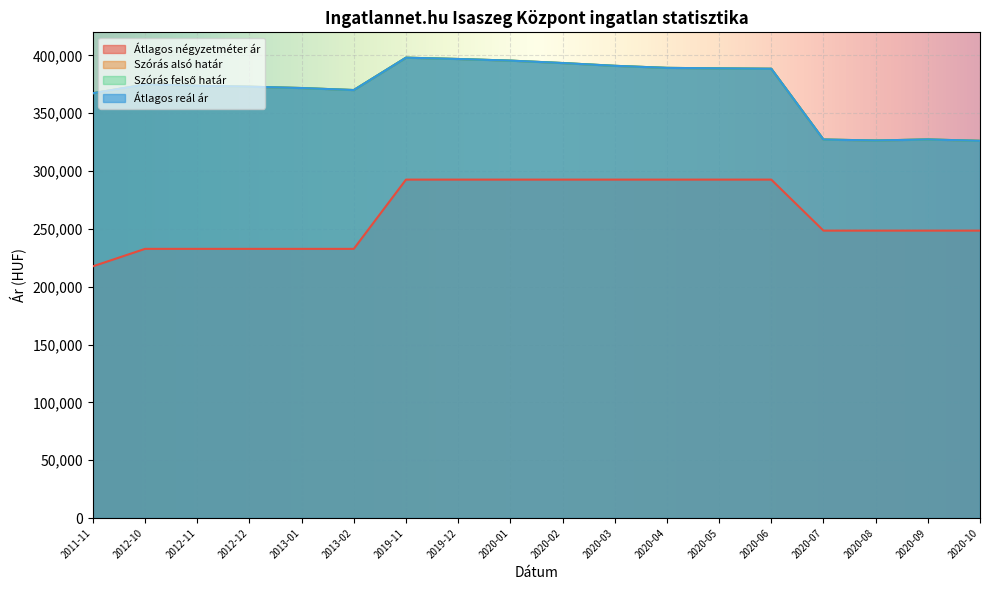

Which category has the lowest value in the Átlagos négyzetméter ár series?

2011-11